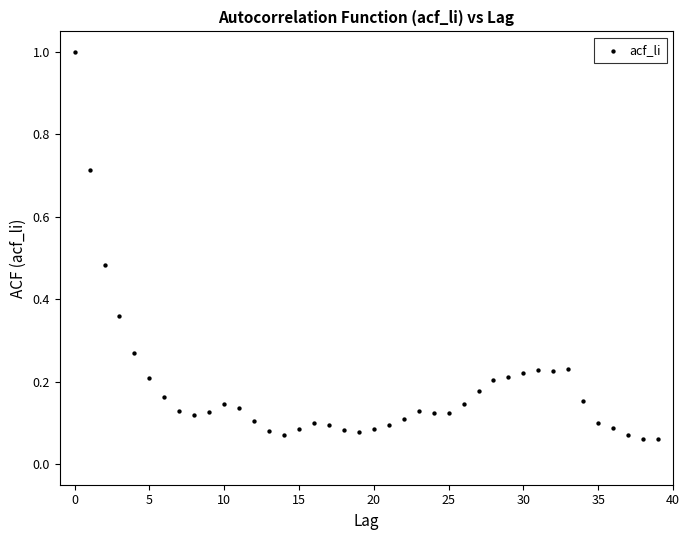

What is the range of Y values (max minus min)?

0.9